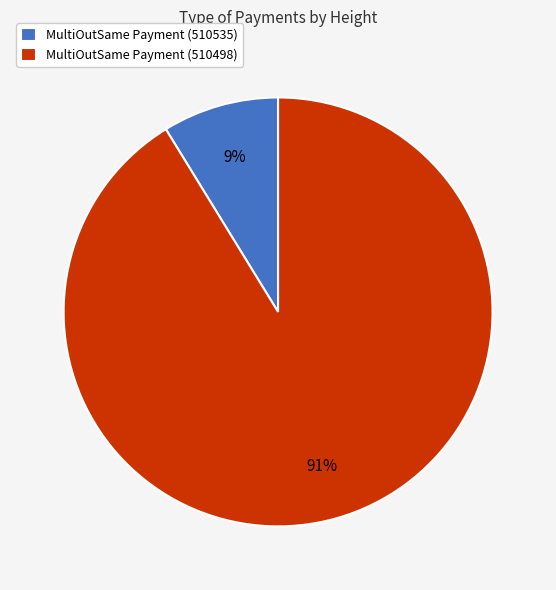

What is the smallest slice in the pie chart?

MultiOutSame Payment (510535)